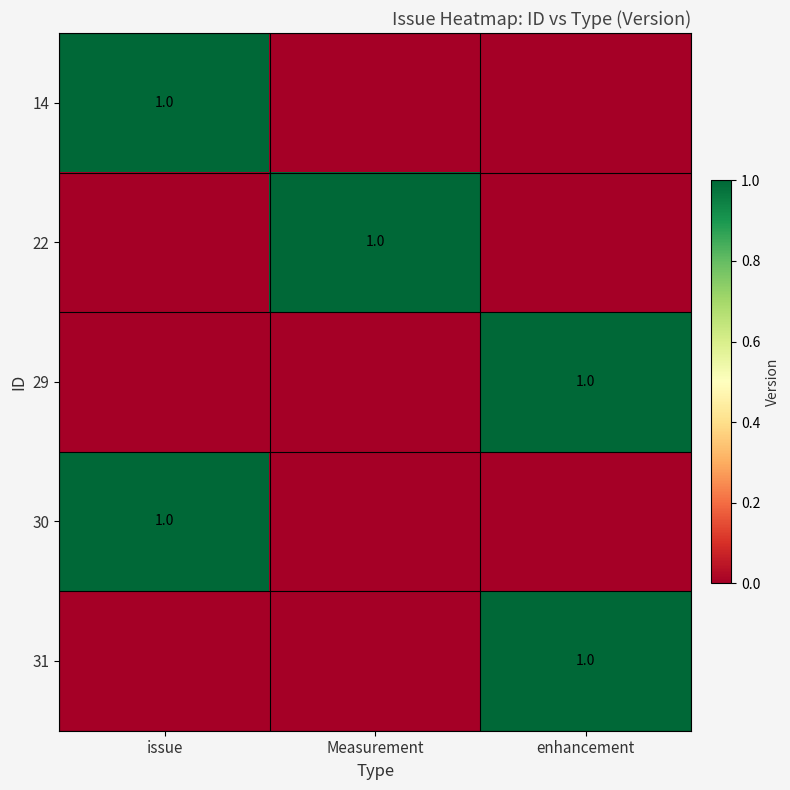

True or false: 30 has a value of 1 at issue.

True